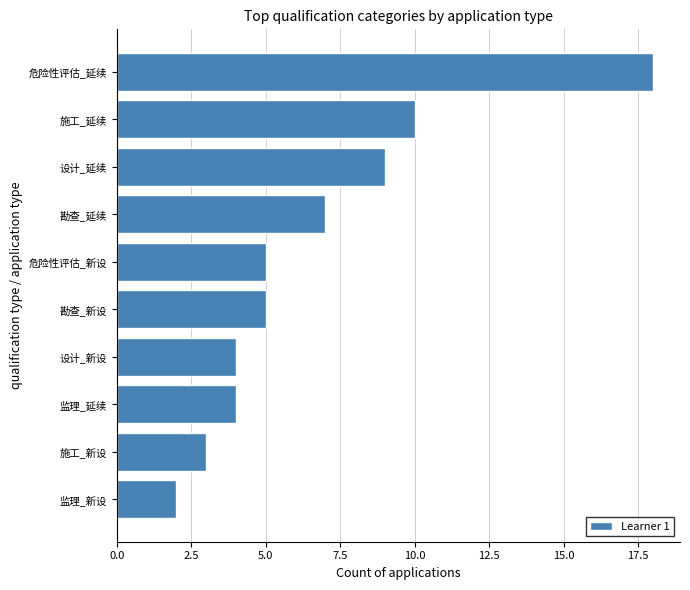

The chart shows a value of 3 at 施工_新设. True or false?

True